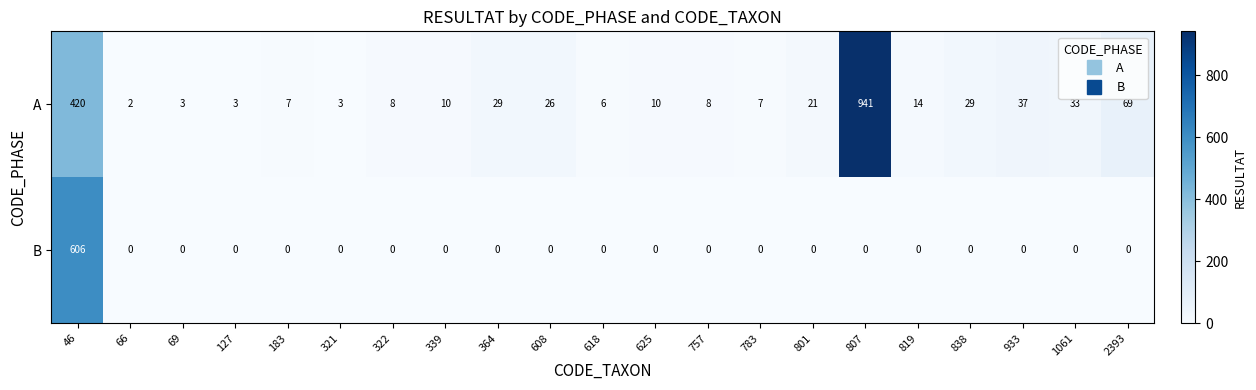

The value of A at 69 is 3. True or false?

True